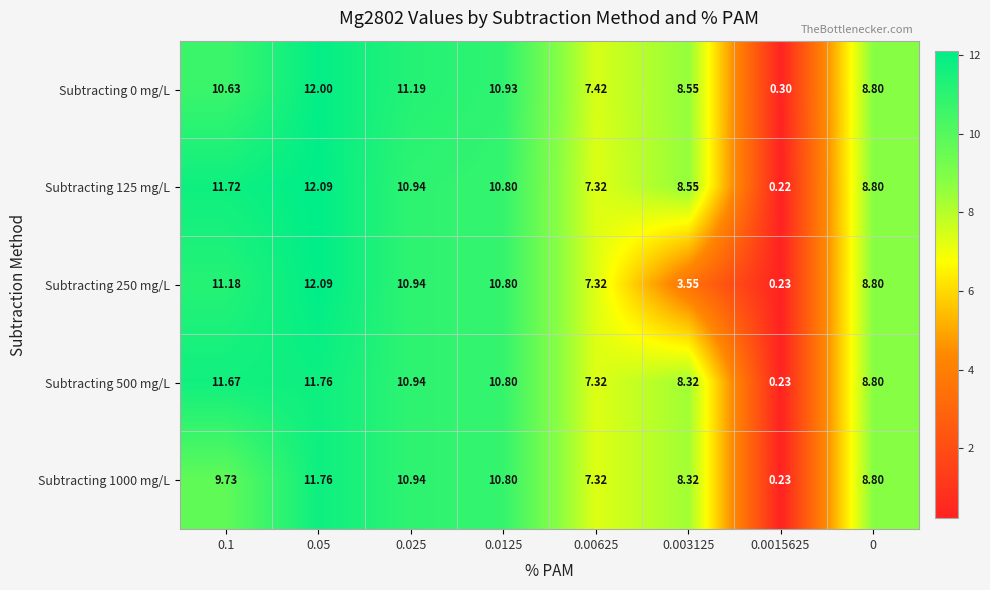

How many data points in Subtracting 500 mg/L are less than 10?

4